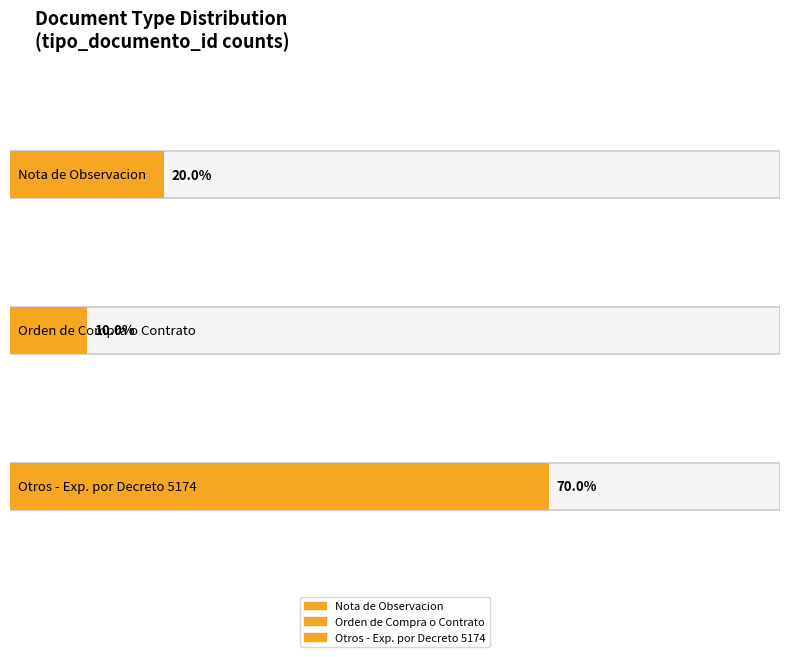

What is the label of the 1st point from the left?

Nota de Observacion